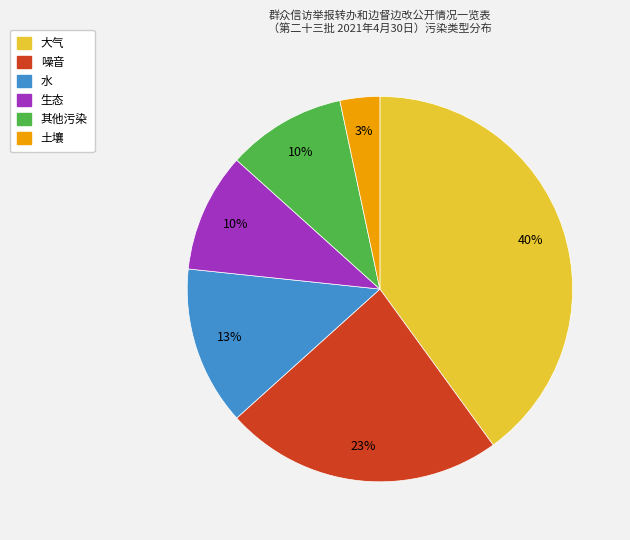

Is there a majority slice in this chart?

No